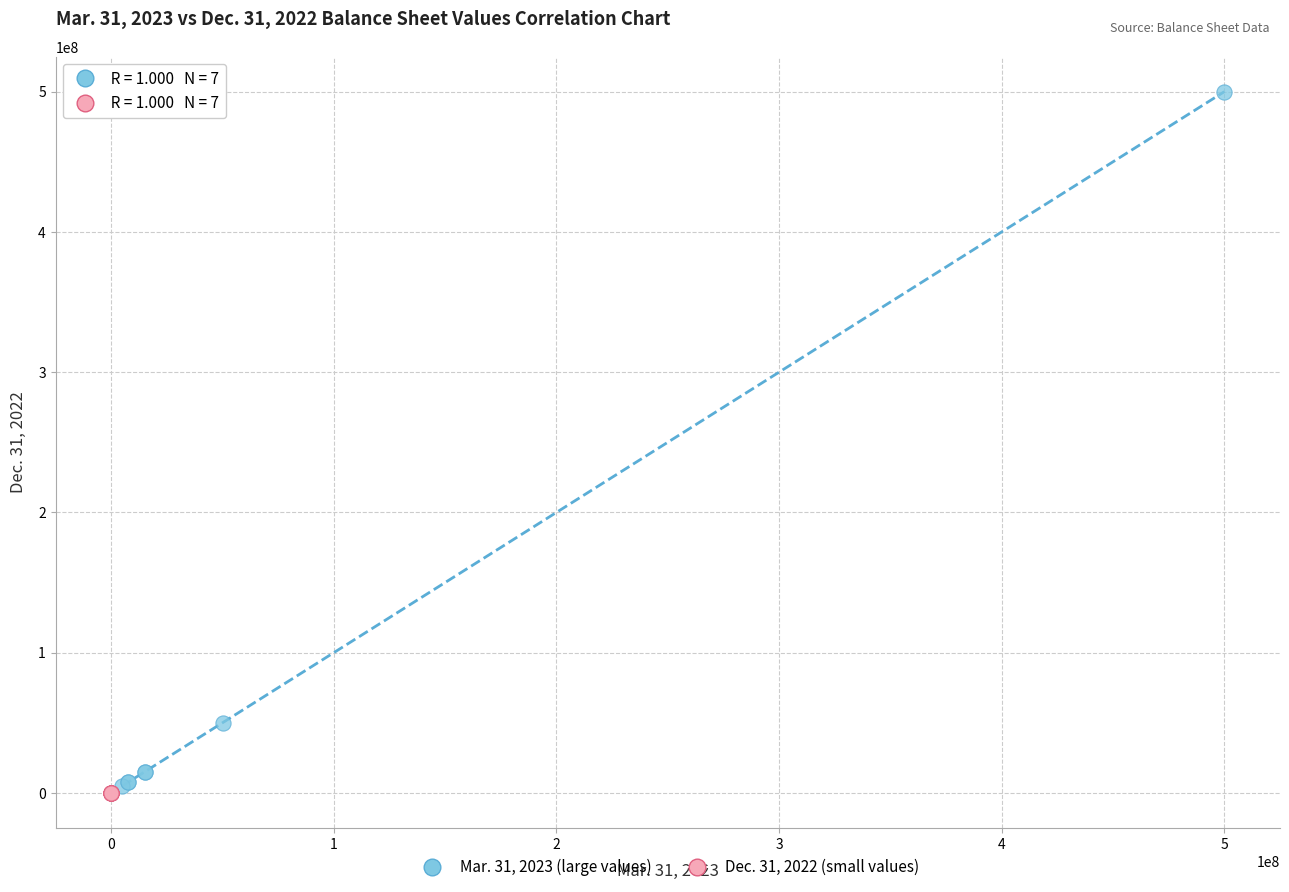

Which series reaches the minimum Y coordinate?

Dec. 31, 2022 (small values)